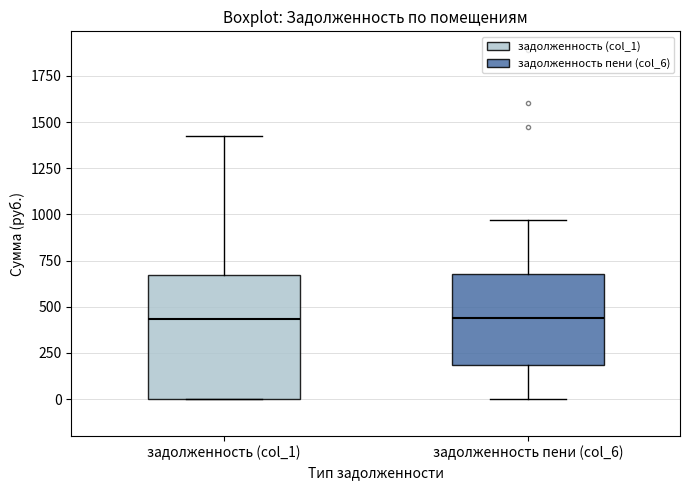

Reading left to right, transcribe this box plot: for each box, give where its median line is, the range the box spans, and where its two whiskers end, as read against the y-axis. The values are not printed on the chart, so give them approximately, as read against the axis.

задолженность (col_1): median 450, box 0 to 650, whiskers 0 to 1450
задолженность пени (col_6): median 450, box 200 to 700, whiskers 0 to 950